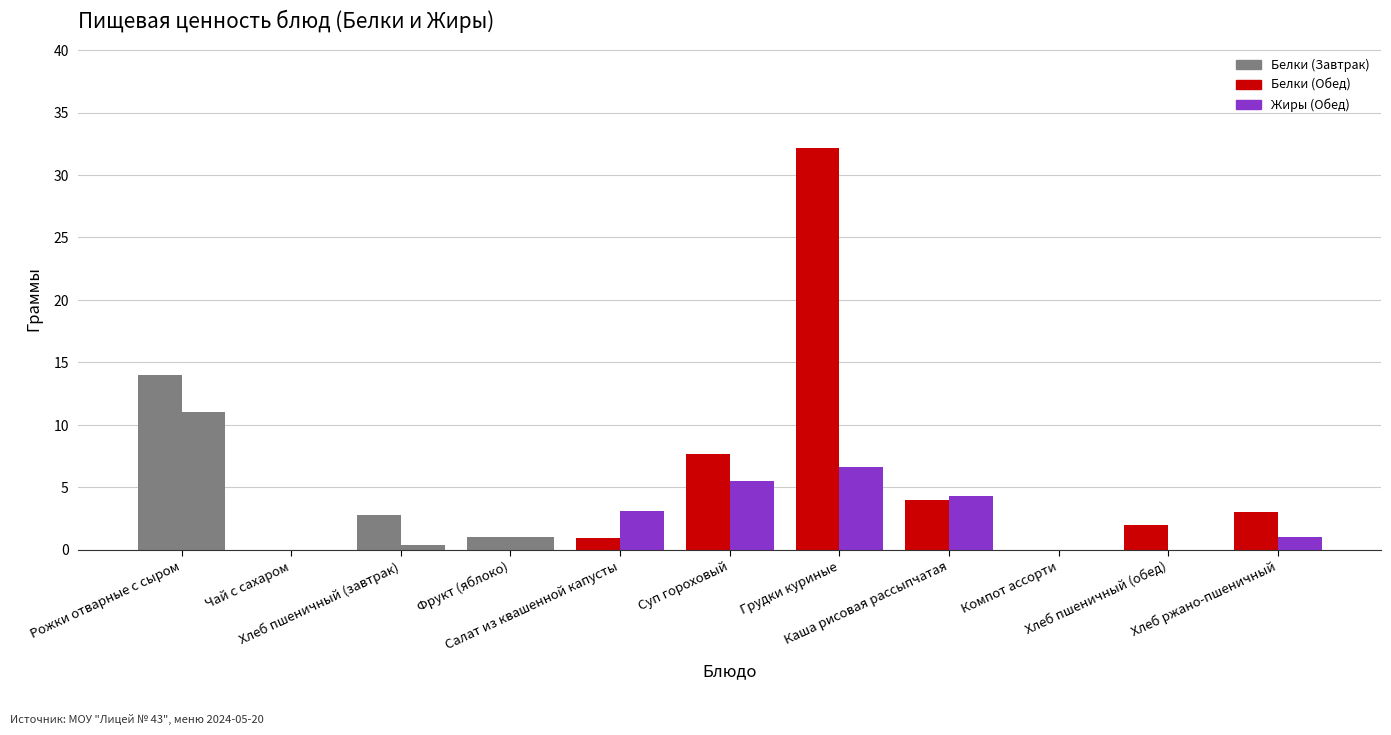

What is the difference between the highest and lowest values at Суп гороховый?

2.2